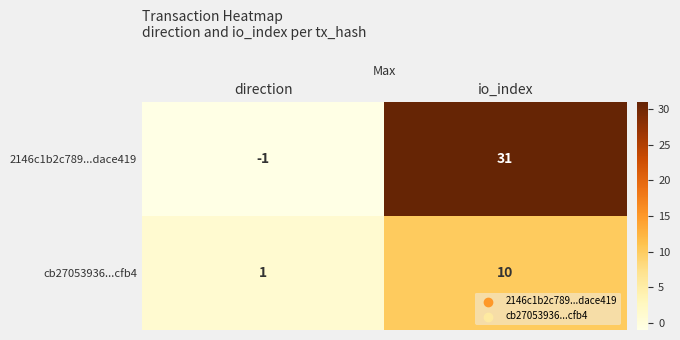

Reading left to right, transcribe all the data shown in this chart.

2146c1b2c789...dace419: direction=-1	io_index=31
cb27053936...cfb4: direction=1	io_index=10